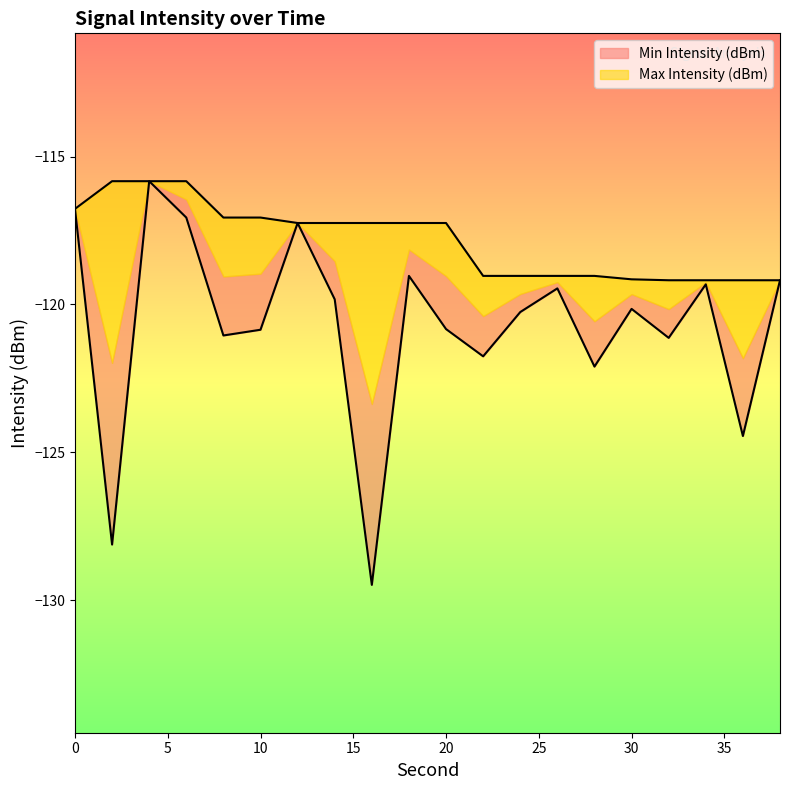

True or false: Max Intensity (dBm) and Min Intensity (dBm) cross at least once.

False